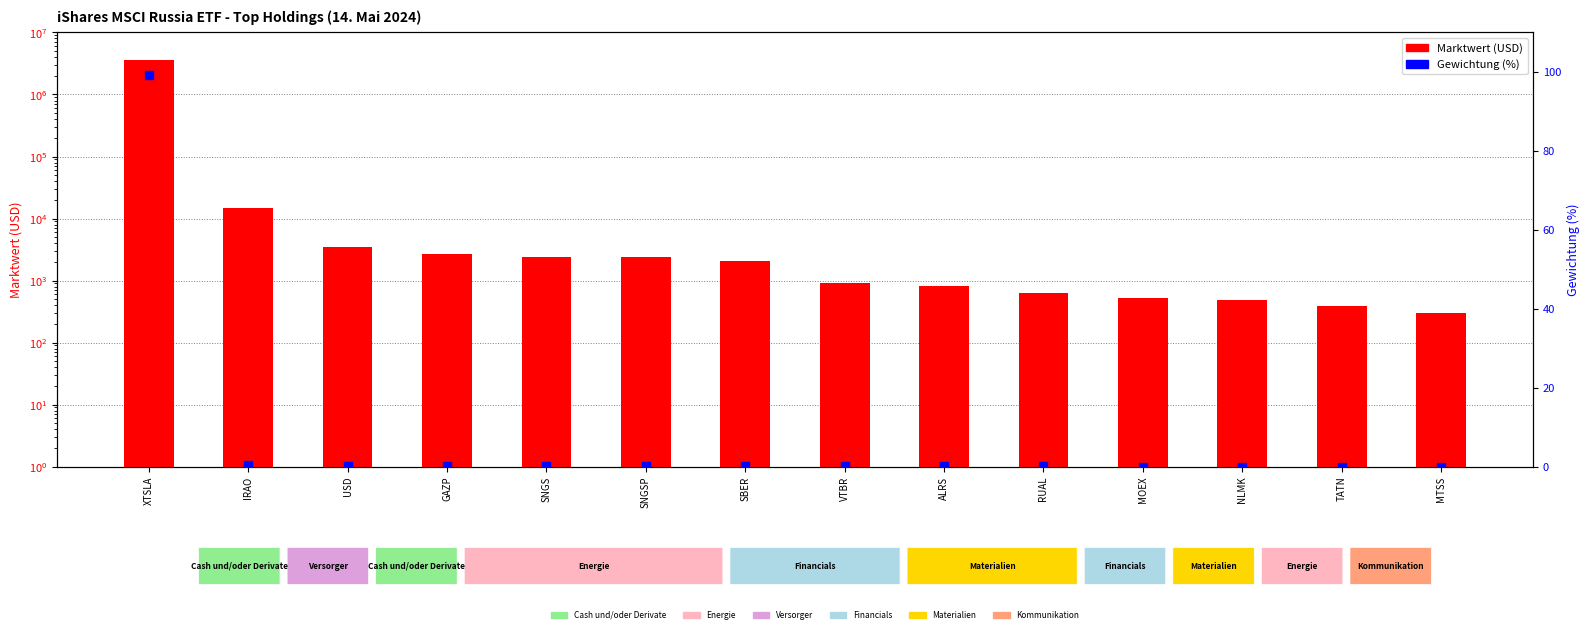

Is the value of Marktwert (USD) at XTSLA greater than the value of Gewichtung (%) at XTSLA?

Yes